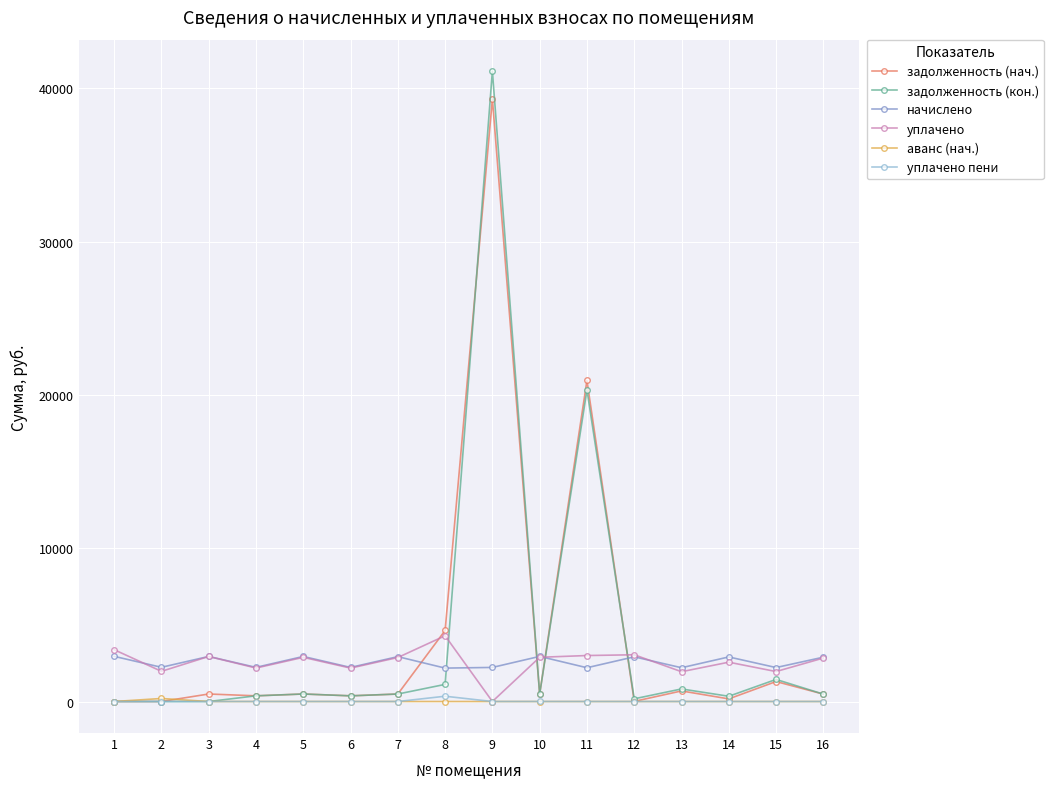

Between 8 and 12, which series saw the biggest shift?

задолженность (нач.)